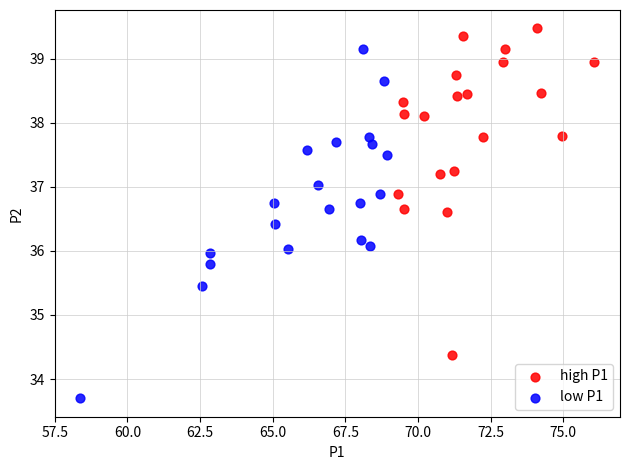

Which series reaches the minimum Y coordinate?

low P1